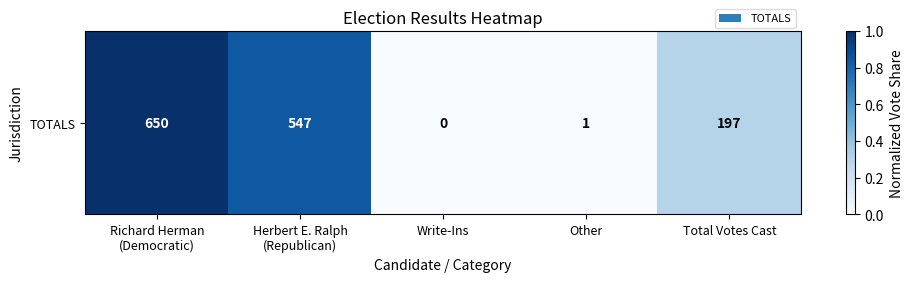

List the labels in order of value, smallest first.

Write-Ins, Other, Total Votes Cast, Herbert E. Ralph
(Republican), Richard Herman
(Democratic)